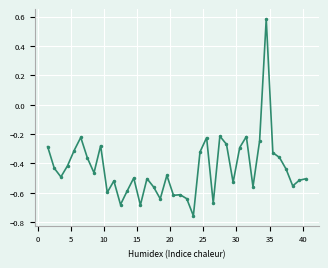

True or false: there are more than 0 points higher than both neighbors.

True